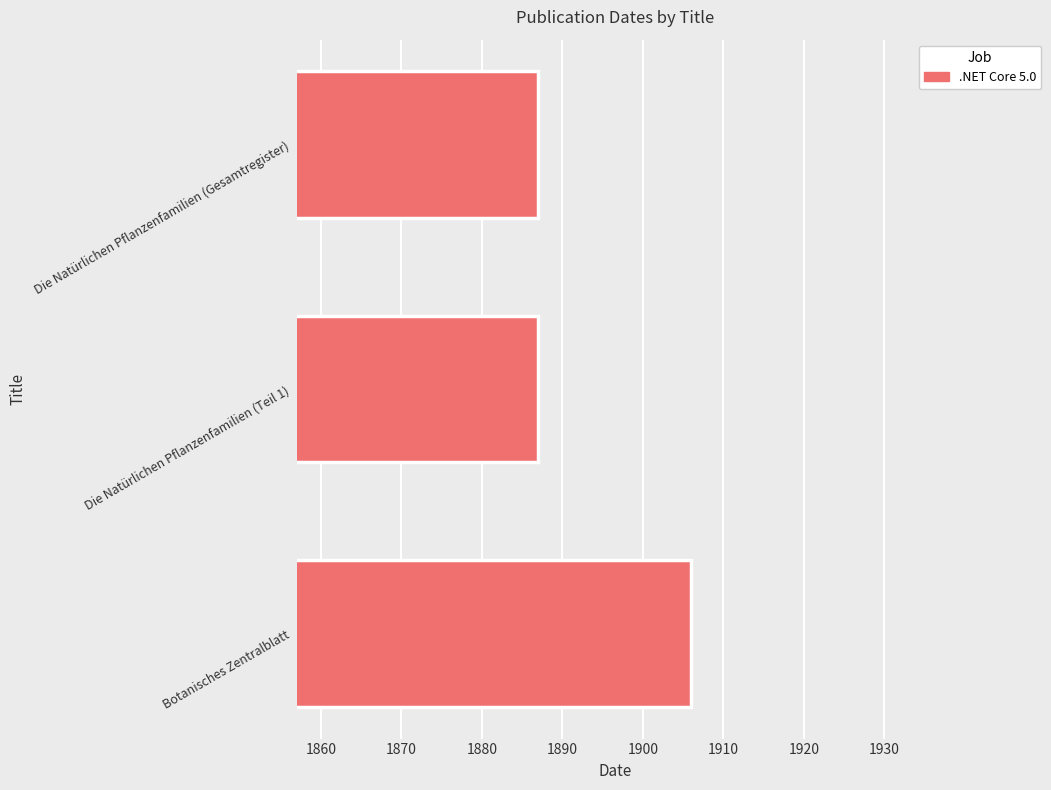

What is the sum of all values?

5680